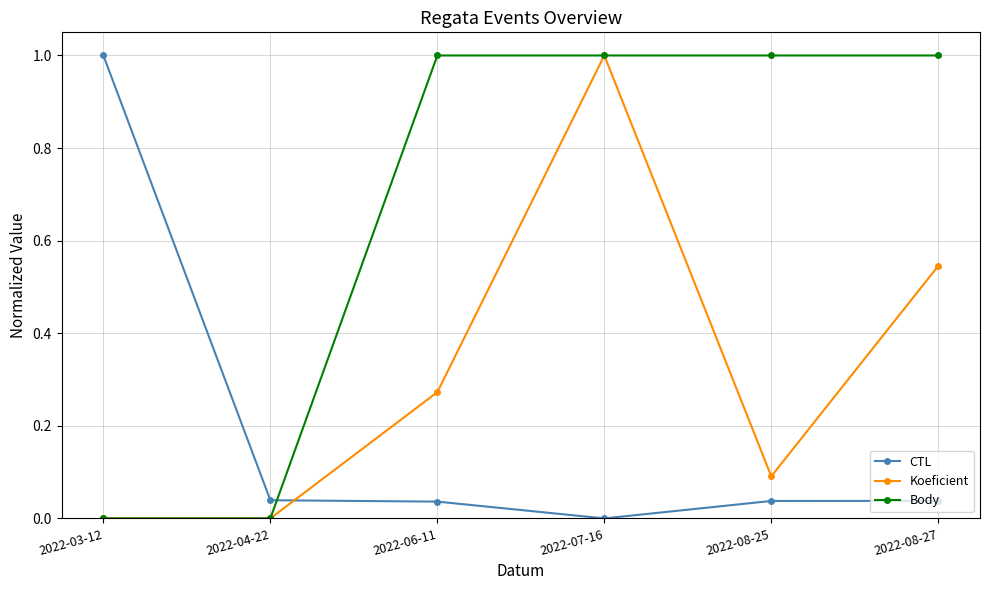

What is the sum of all CTL values?

1.2